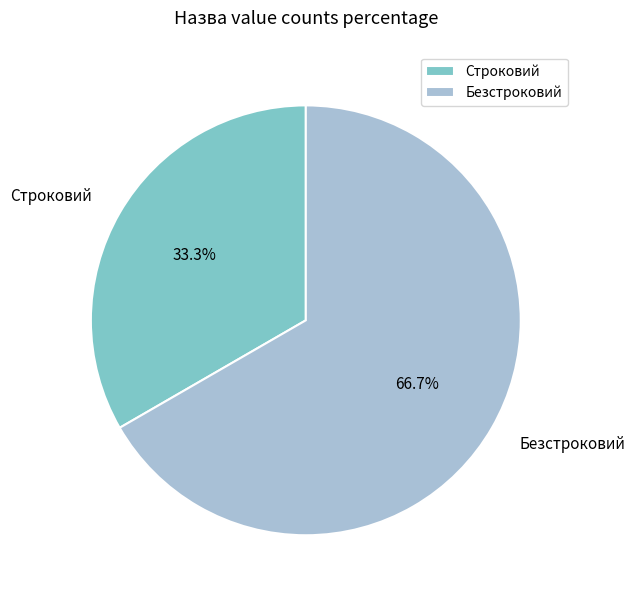

Is it true that Безстроковий is 67% of the pie?

True